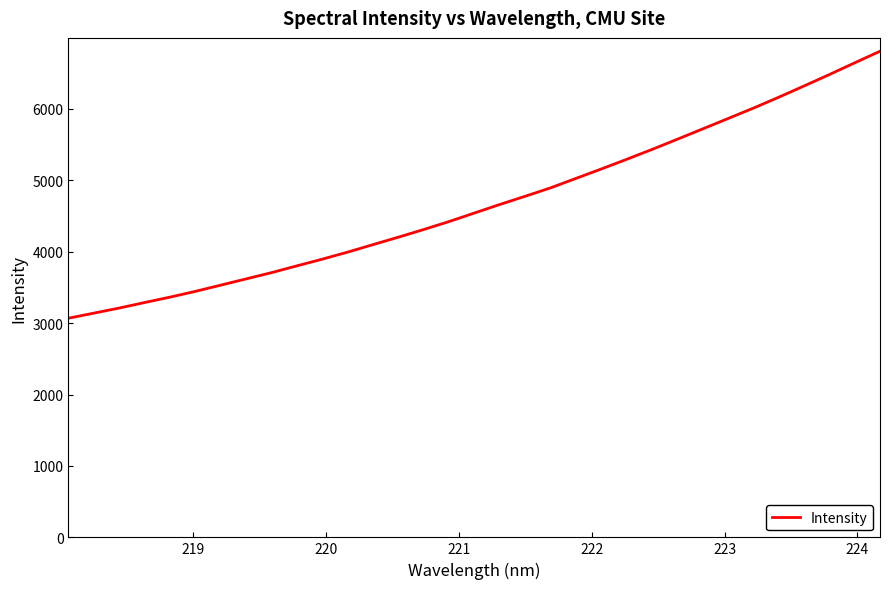

Does the chart display data point markers on the line(s)?

No